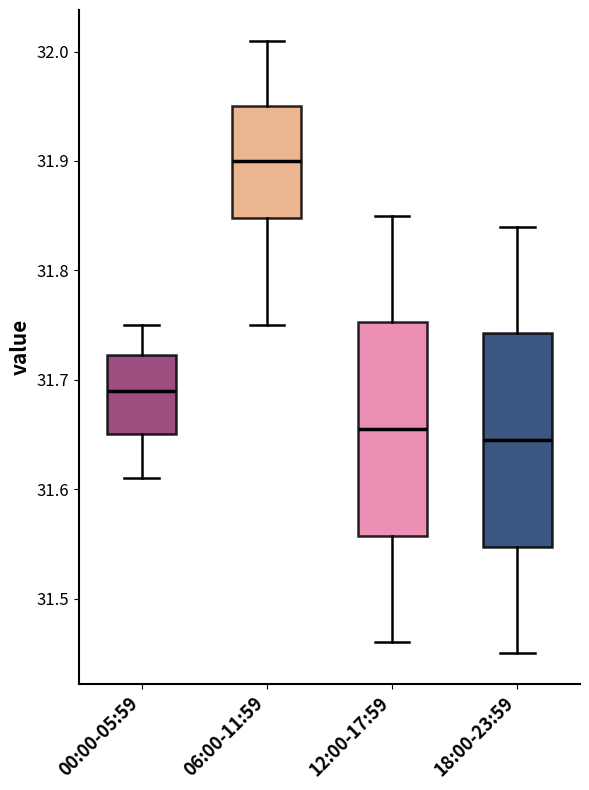

Reading left to right, transcribe this box plot: for each box, give where its median line is, the range the box spans, and where its two whiskers end, as read against the y-axis. The values are not printed on the chart, so give them approximately, as read against the axis.

00:00-05:59: median 31.69, box 31.65 to 31.72, whiskers 31.61 to 31.75
06:00-11:59: median 31.90, box 31.85 to 31.95, whiskers 31.75 to 32.01
12:00-17:59: median 31.66, box 31.56 to 31.75, whiskers 31.46 to 31.85
18:00-23:59: median 31.65, box 31.55 to 31.74, whiskers 31.45 to 31.84